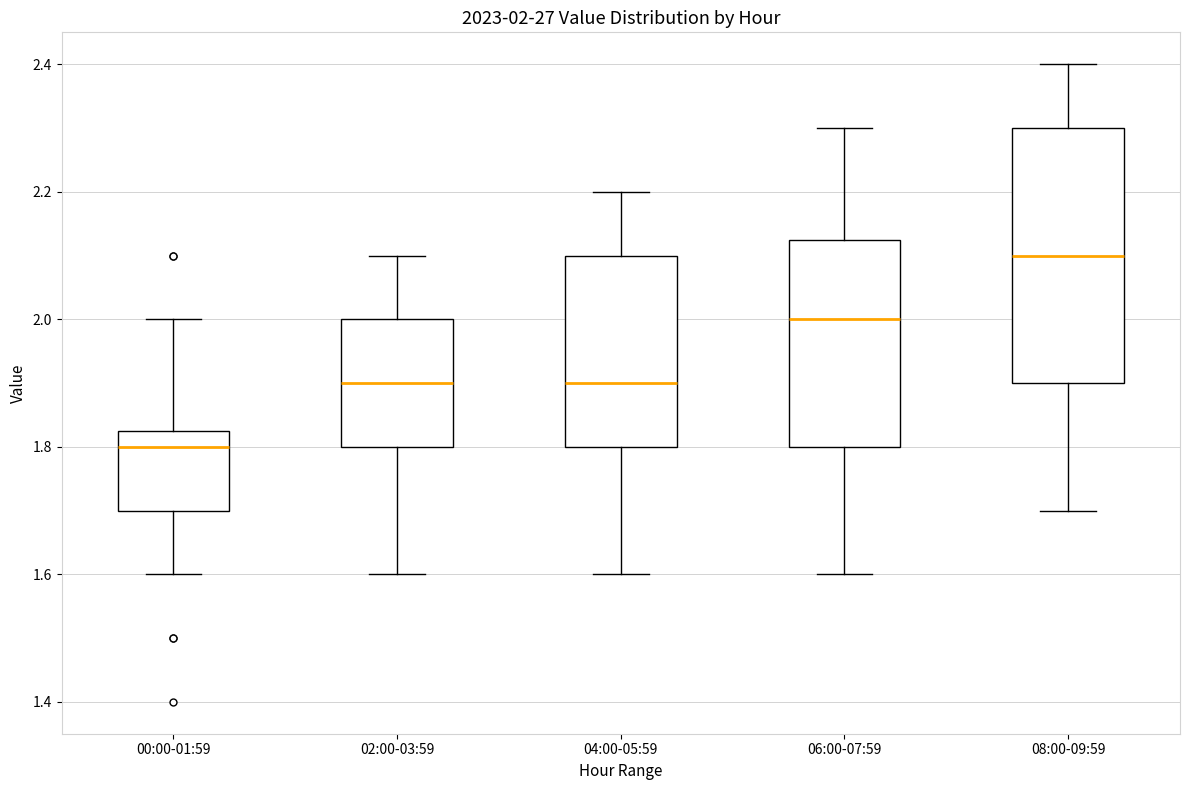

Which box has the lowest median line?

00:00-01:59